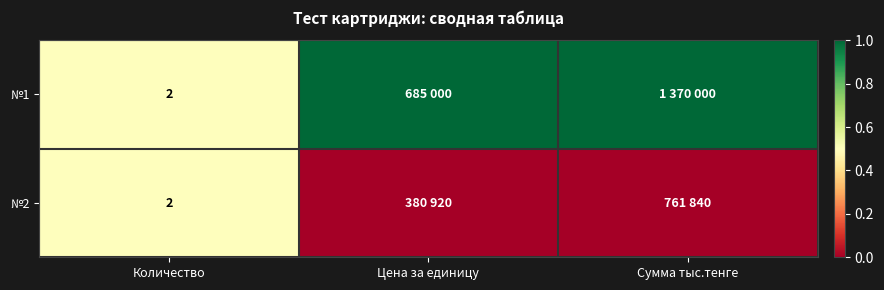

The value of №2 at Количество is 2. True or false?

True